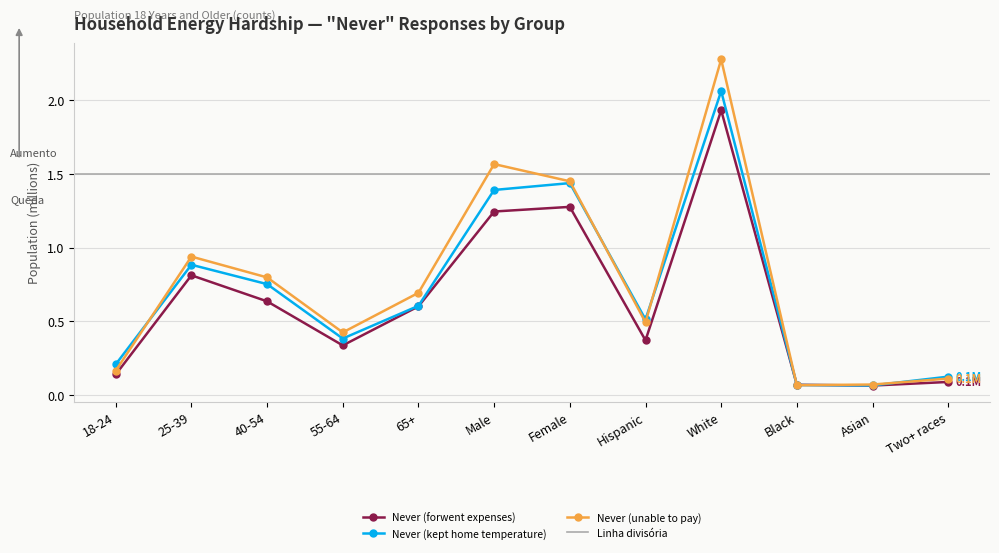

Between Two+ races and 65+, which is larger?

65+